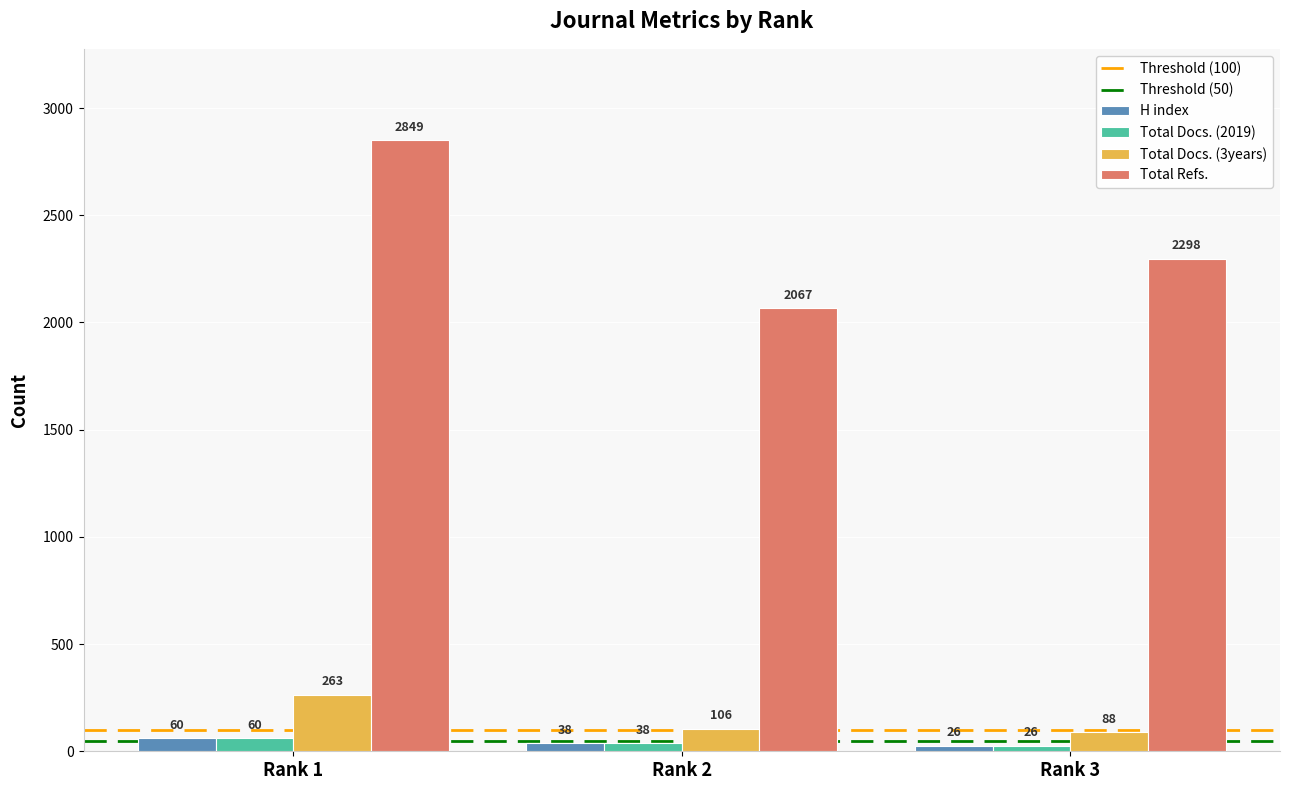

Which series changed the most between Rank 2 and Rank 3?

Total Refs.